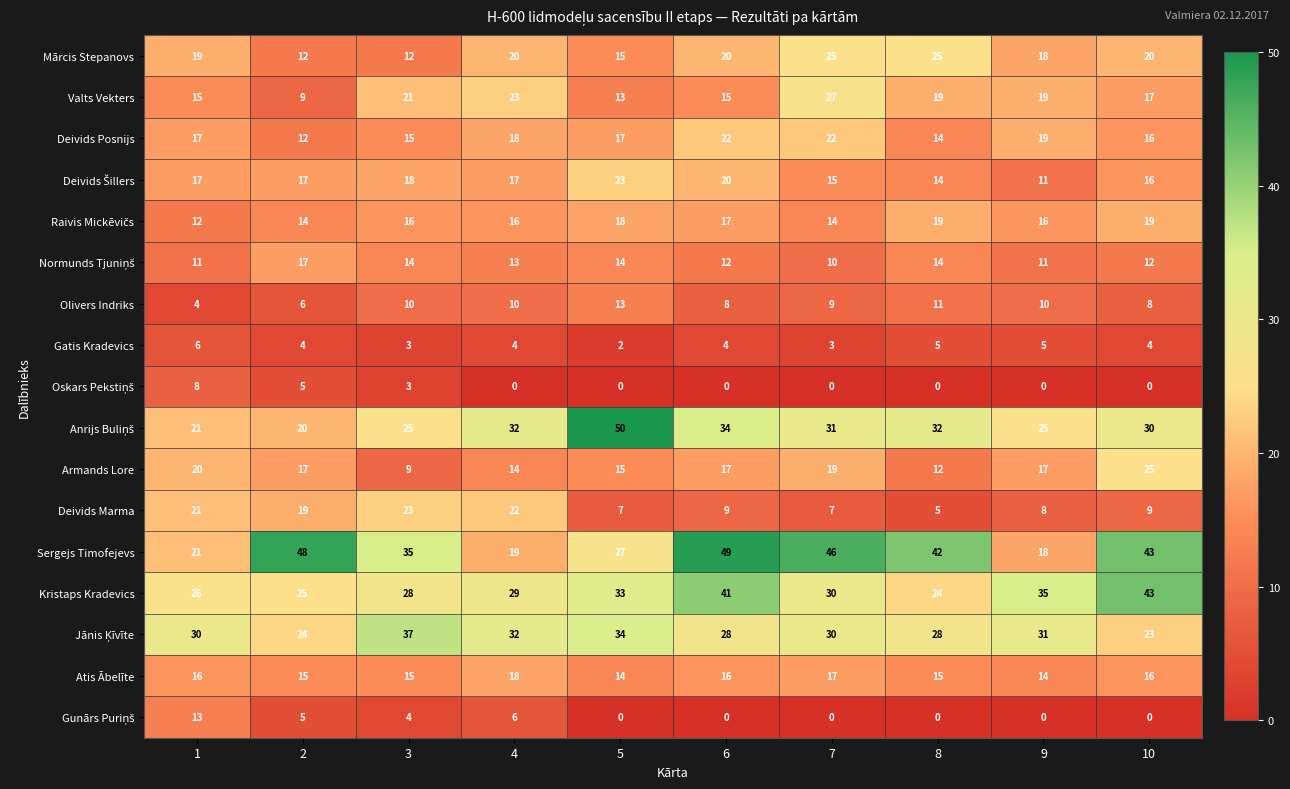

Is it true that Deivids Posnijs equals 22 at 6?

True